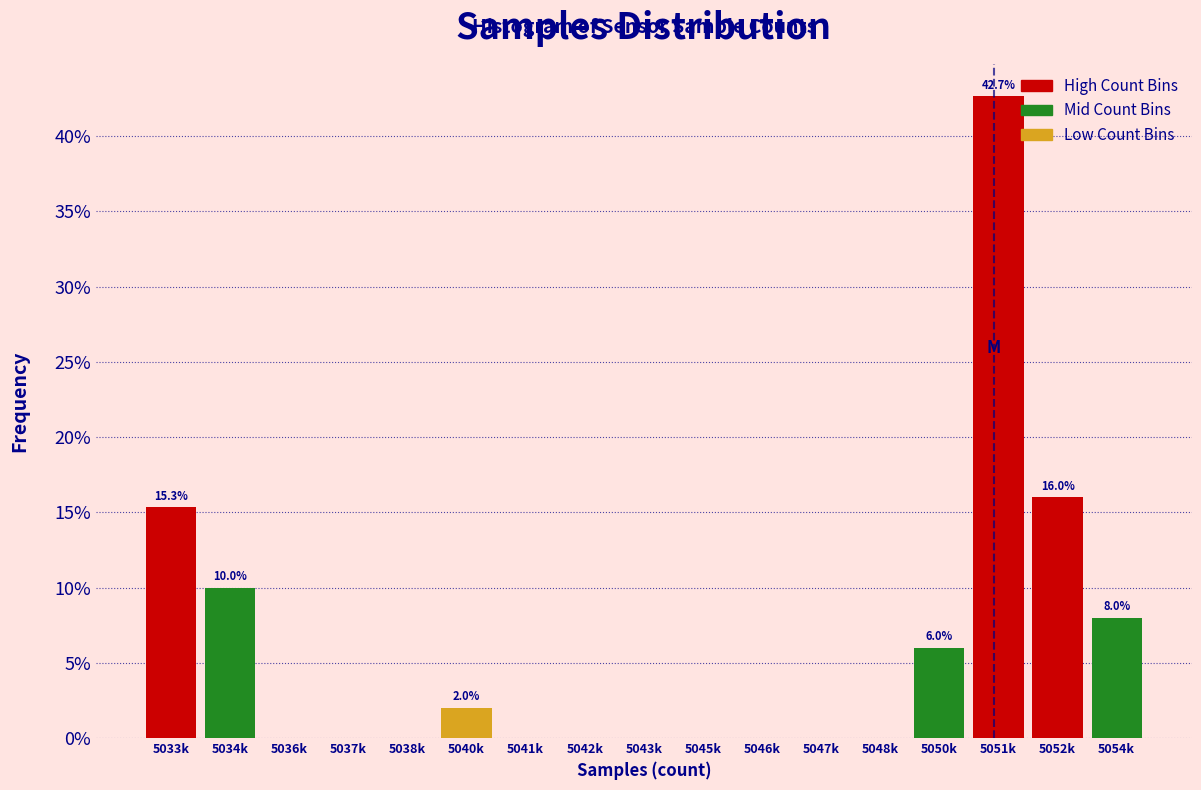

The chart shows a value of 0.0 at 5046k. True or false?

True